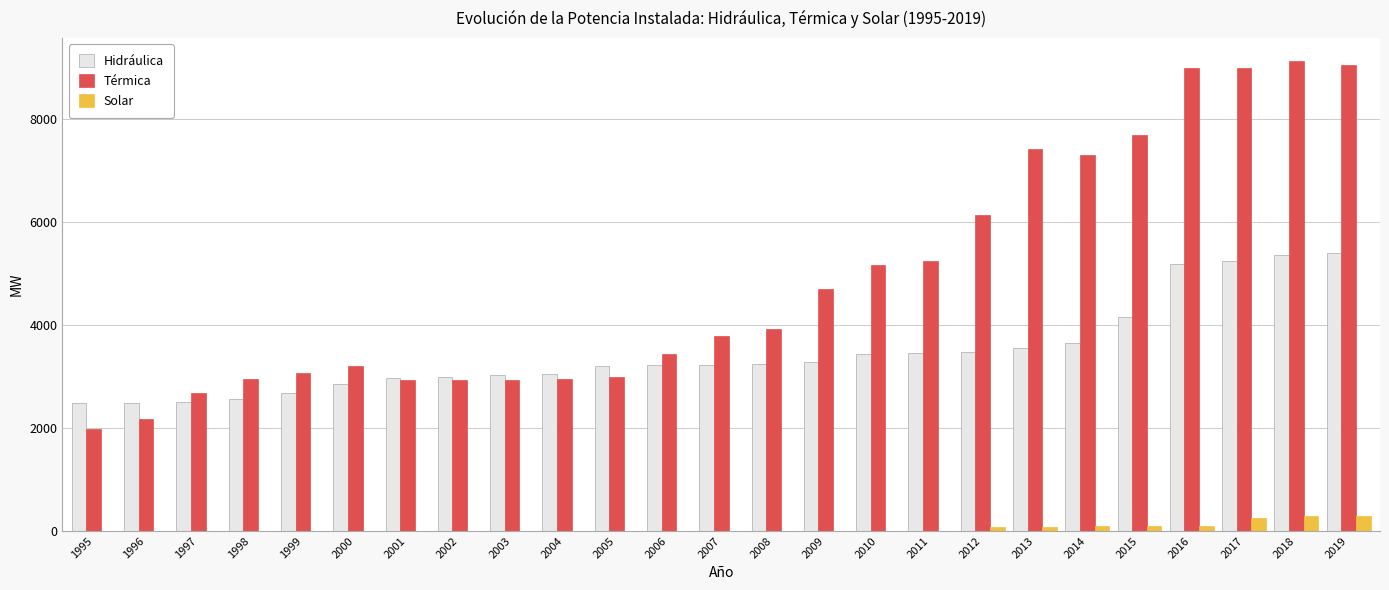

What is the greatest value displayed?

9124.5